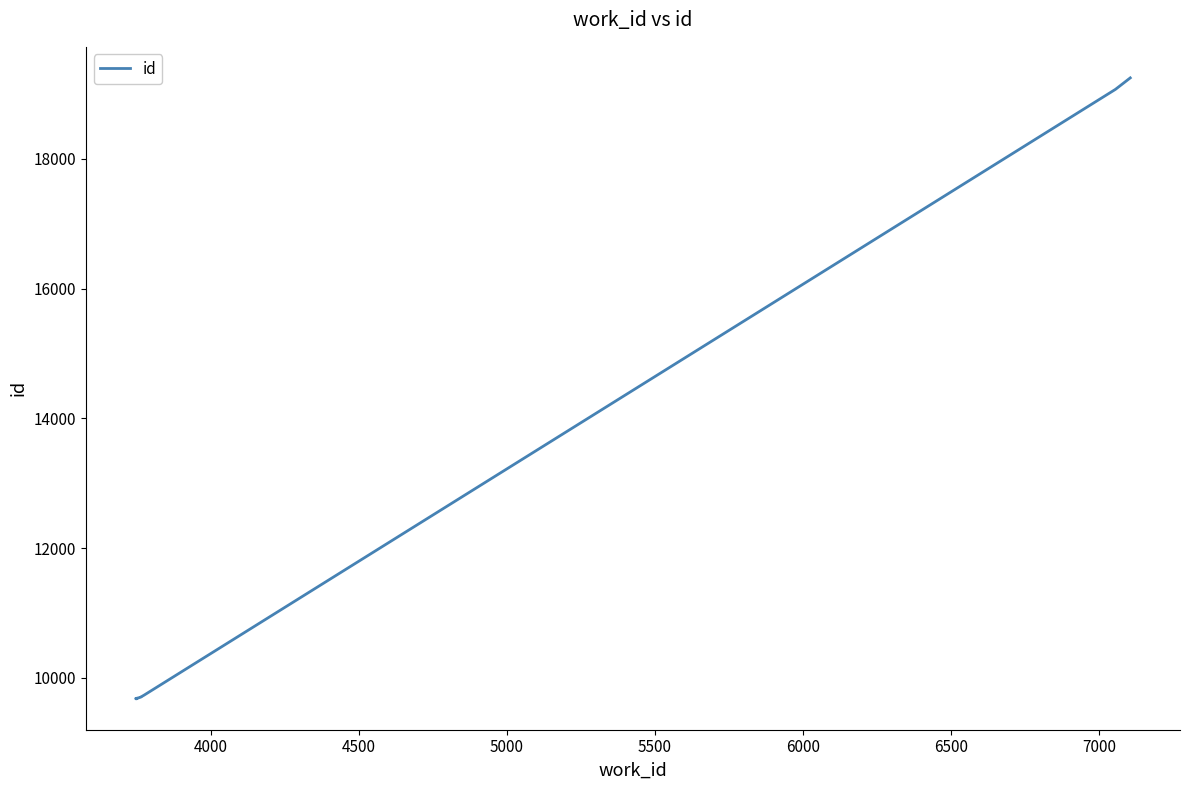

How many distinct data groups are displayed?

1